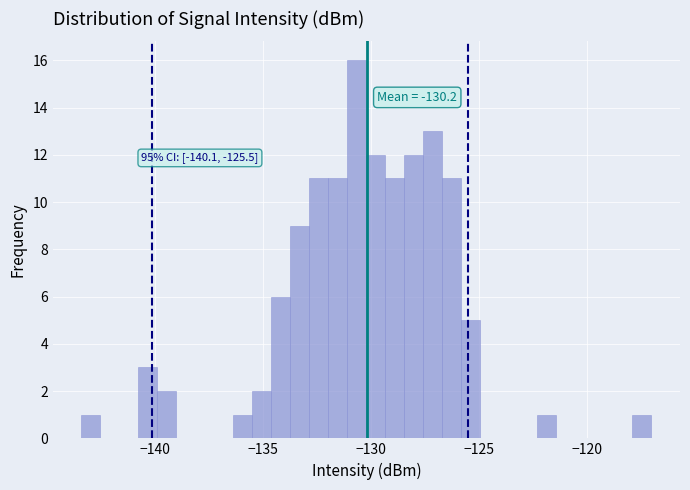

Read against the x-axis, roughly where is the centre of the tallest bar?

-130.5